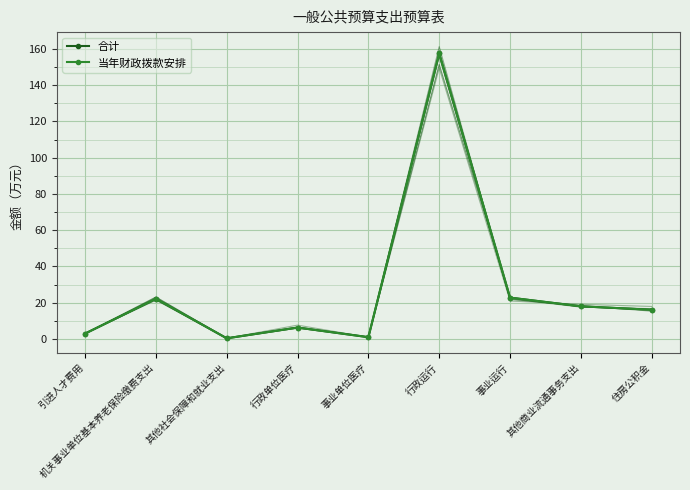

Reading right to left, what are all the values shown in this chart?

合计: 16.1	18.0	22.8	157.6	1.0	6.3	0.3	22.1	3.0
当年财政拨款安排: 16.1	18.0	22.8	157.6	1.0	6.3	0.3	22.1	3.0